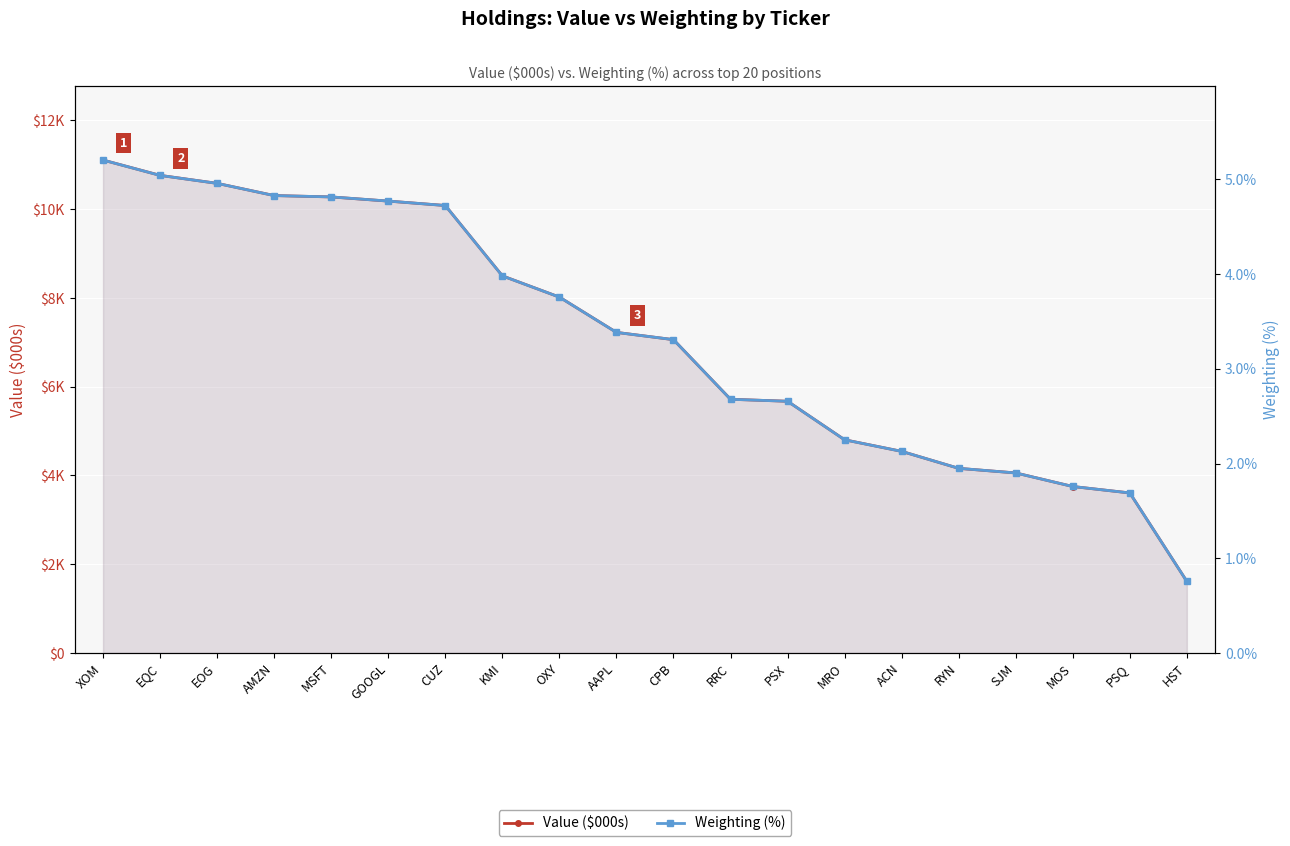

Rank the series by their maximum value, from highest to lowest.

Value ($000s), Weighting (%)